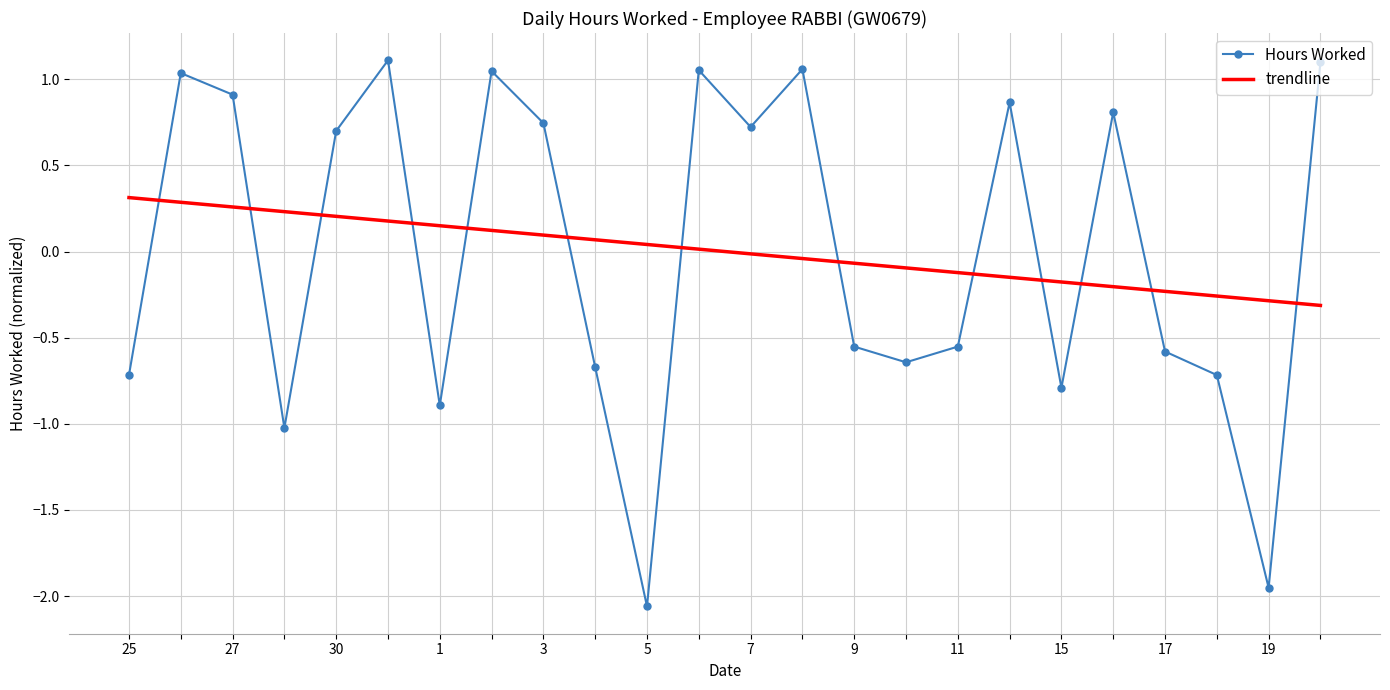

What is the difference between the maximum and minimum values in the trendline series?

0.6